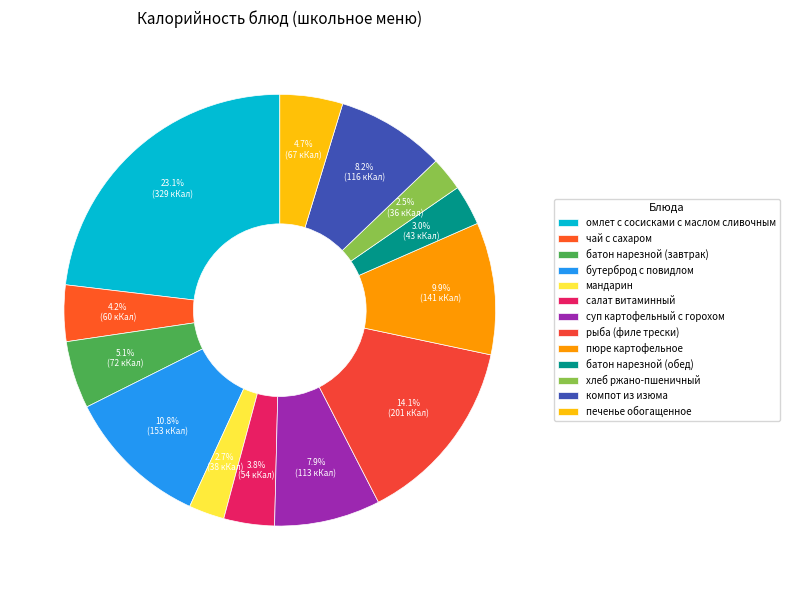

What is the change in value from батон нарезной (завтрак) to компот из изюма?

+44